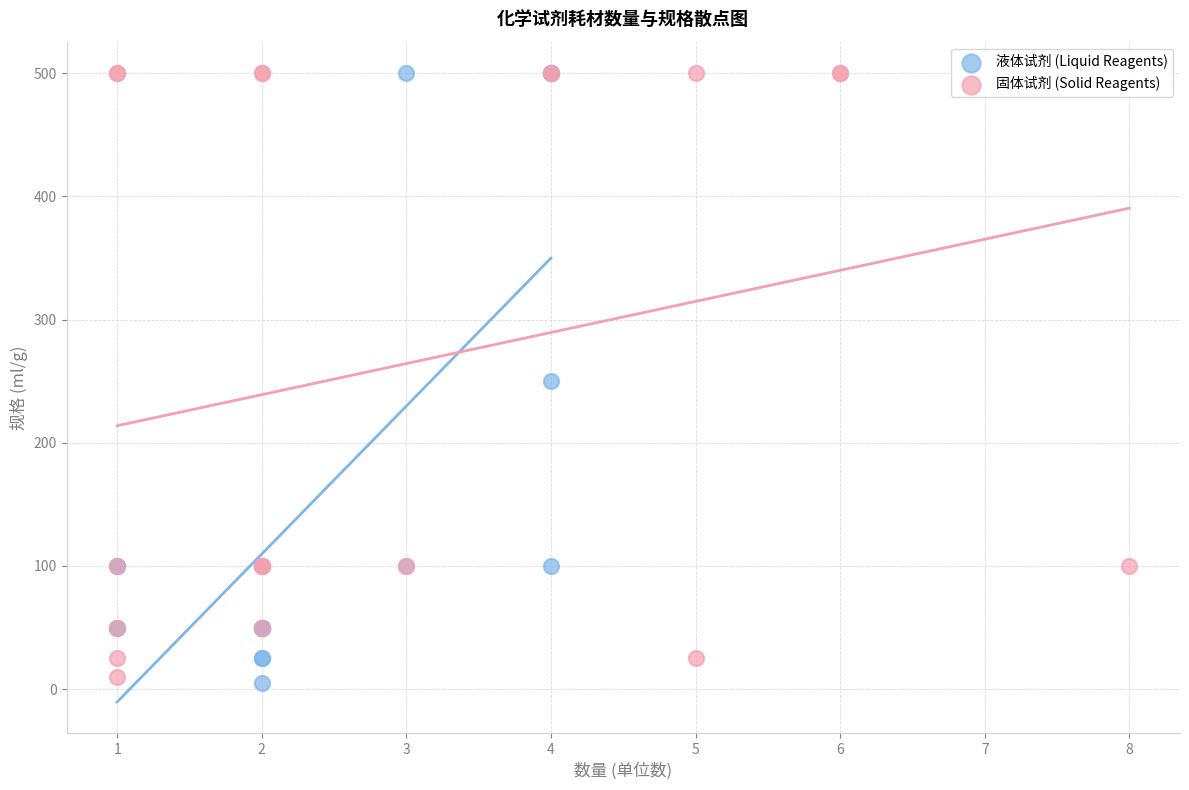

Which series has the largest Y range (max minus min)?

液体试剂 (Liquid Reagents)